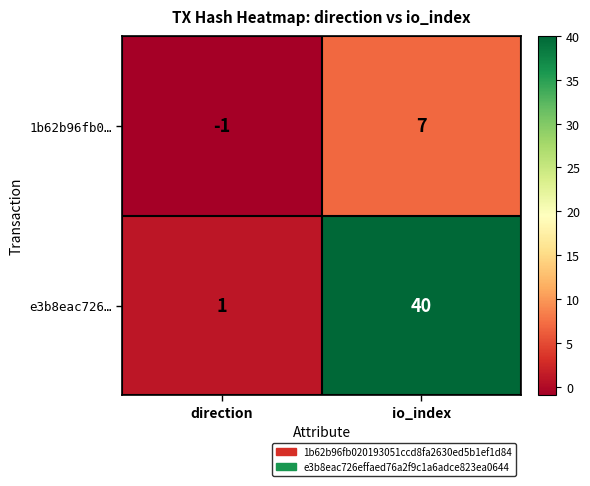

At which category does the chart reach its peak across all series?

io_index